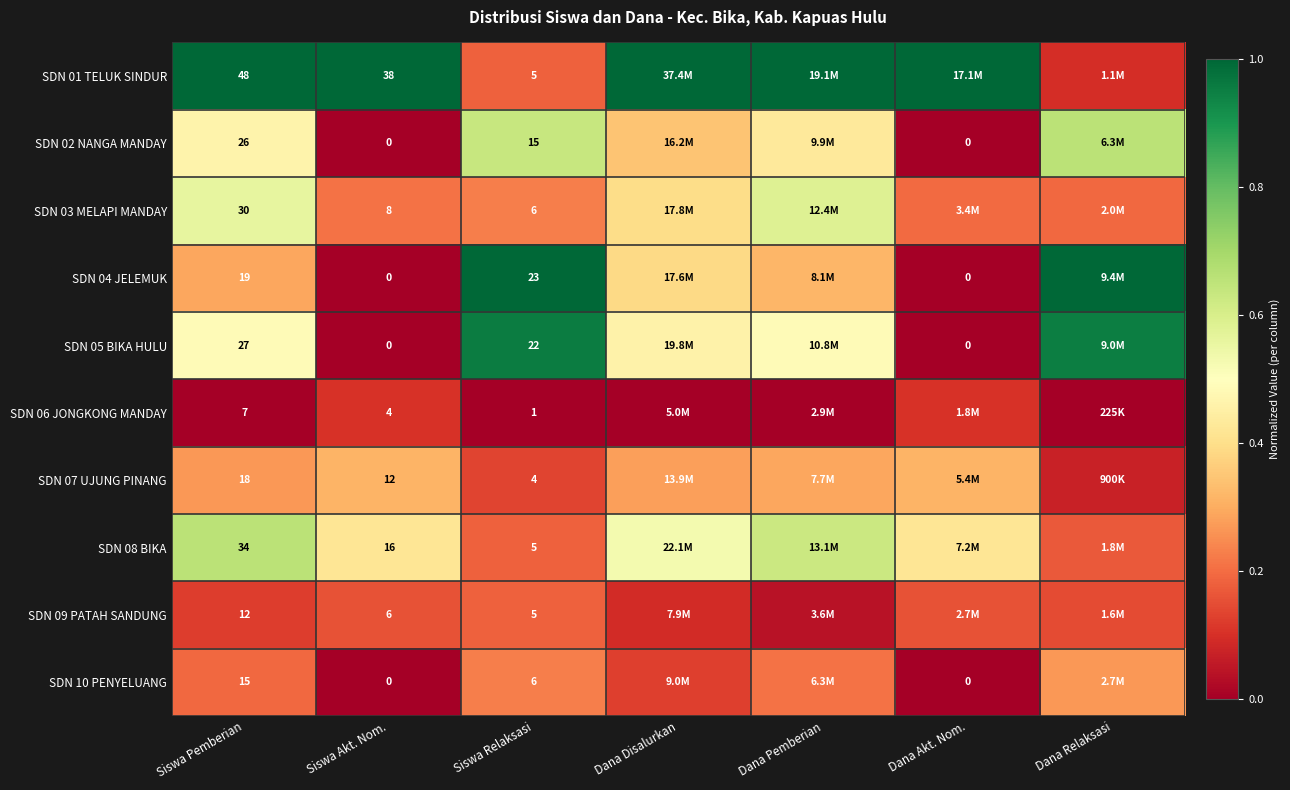

Which category has the lowest value across all series?

Siswa Akt. Nom.